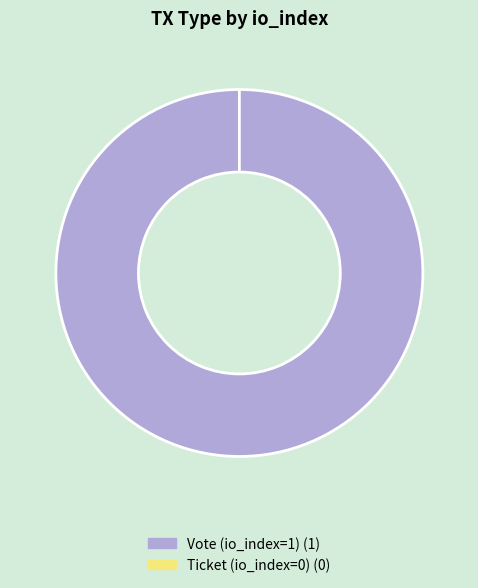

To the nearest percent, what is the difference between the Ticket (io_index=0) and Vote (io_index=1) slice percentages?

100%